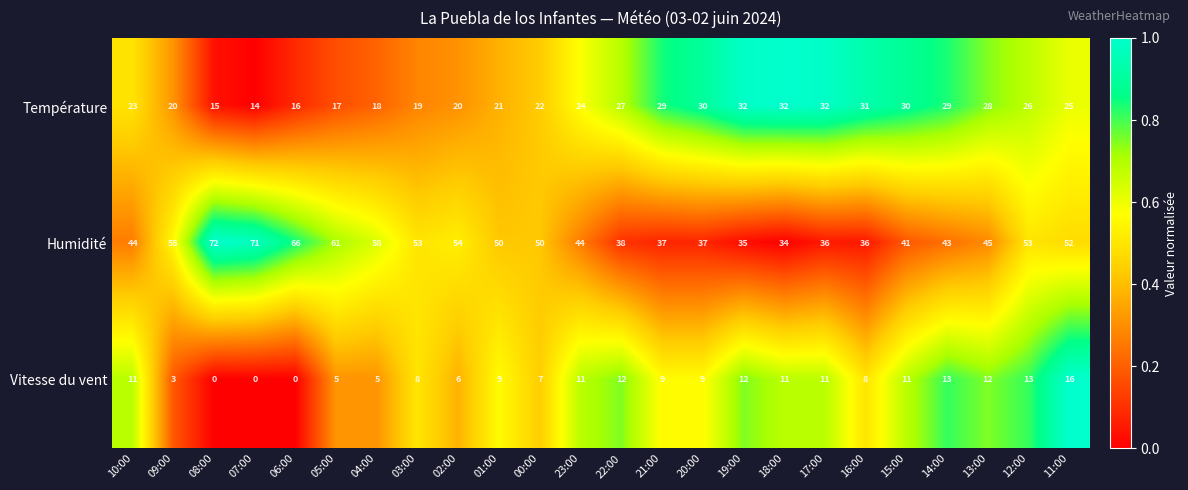

True or false: Humidité has a value of 90 at 06:00.

False